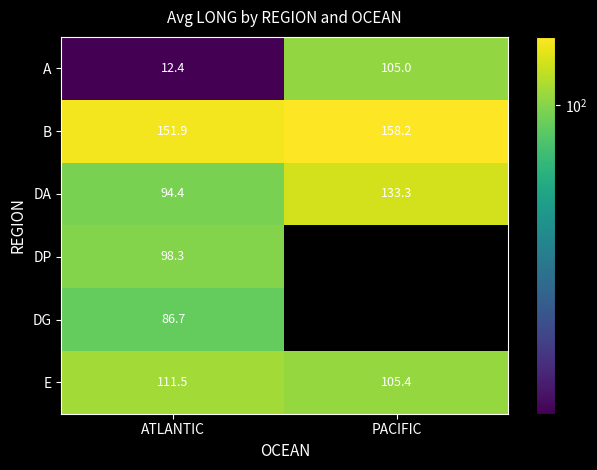

At which category is the sum across all series the highest?

ATLANTIC